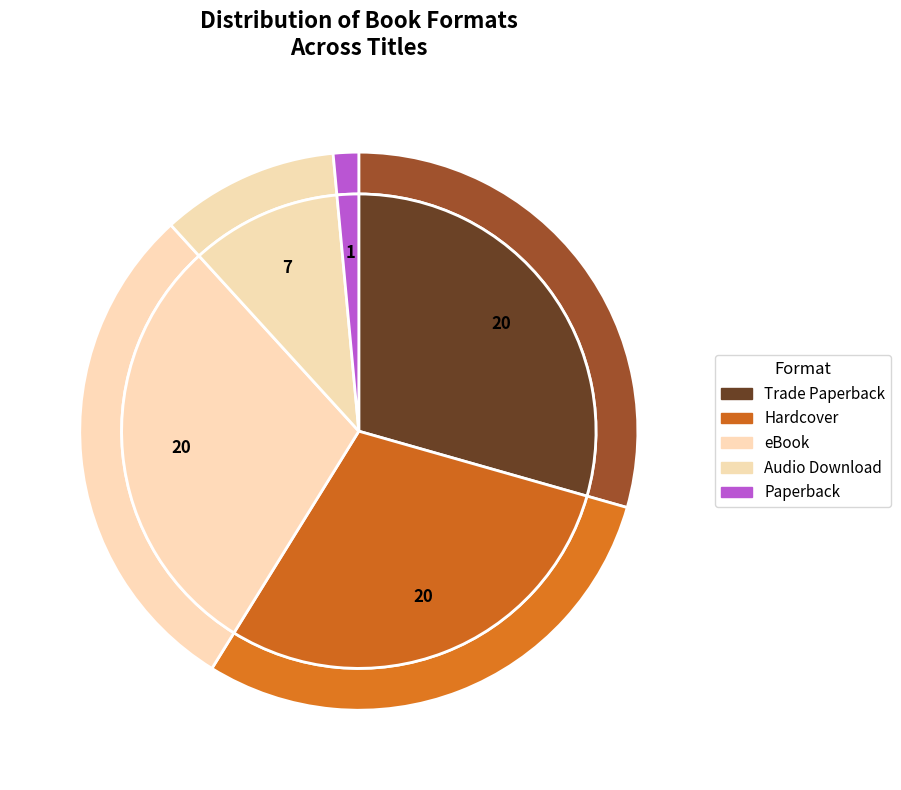

The Hardcover slice represents 35% of the pie. True or false?

False